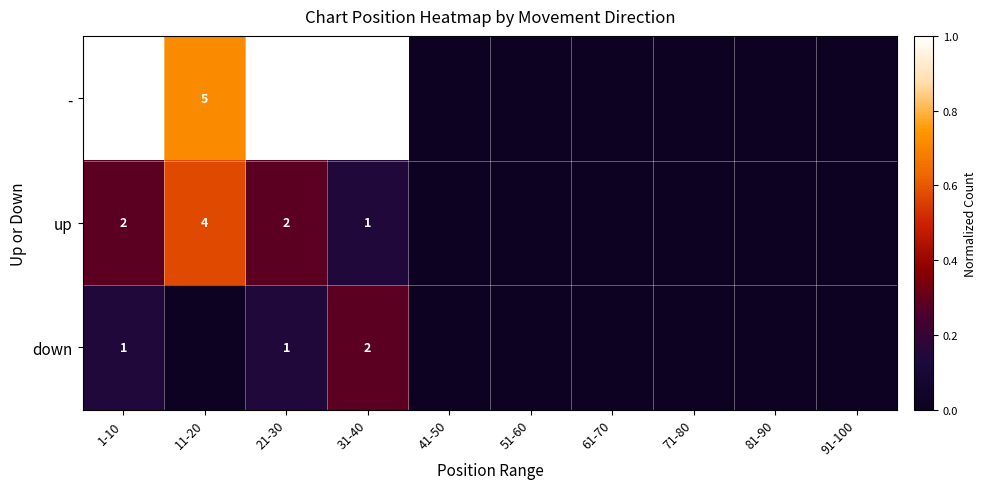

What is the spread (max minus min) of values at 1-10?

6